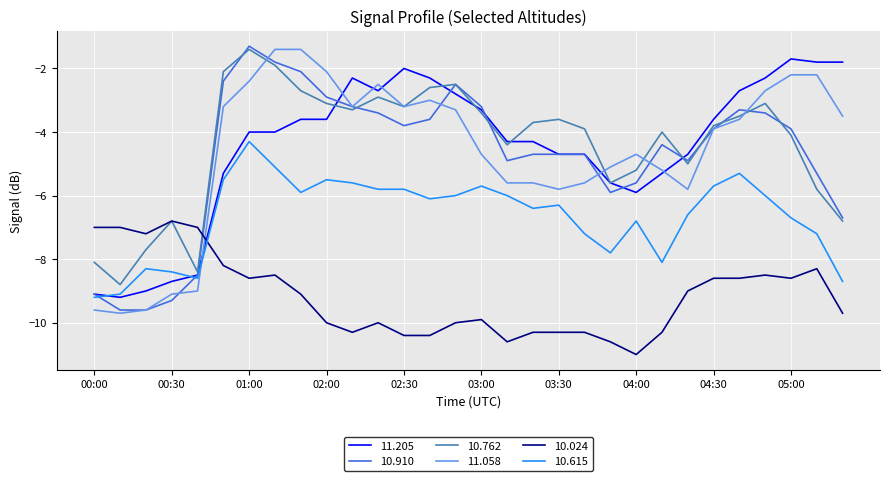

Which series ends up on top after the final intersection of 10.024 and 10.910?

10.910